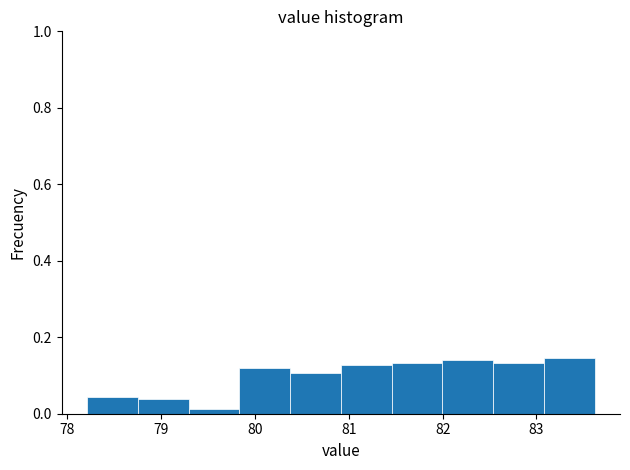

Reading left to right, list every bar in this chart as the range it spans on the x-axis followed by its height. Neither the bar edges nor the heights are printed on the chart, so give them approximately, as read against the axes.

78.2 to 78.8: 0.04
78.8 to 79.3: 0.04
79.3 to 79.8: under 0.02
79.8 to 80.4: 0.12
80.4 to 80.9: 0.10
80.9 to 81.5: 0.12
81.5 to 82.0: 0.14
82.0 to 82.5: 0.14
82.5 to 83.1: 0.14
83.1 to 83.6: 0.14